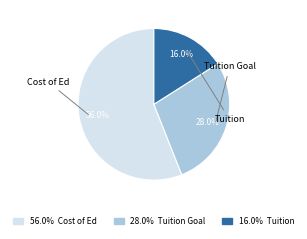

Count the number of slices in the pie.

3